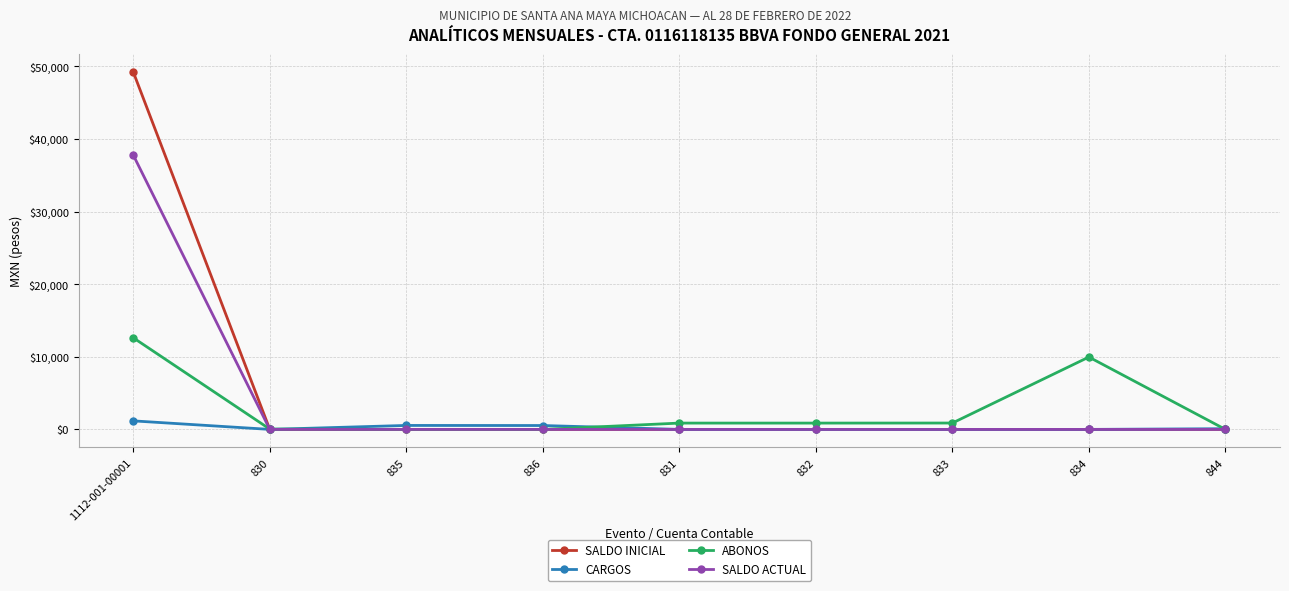

What are all the series names shown in the legend?

SALDO INICIAL, CARGOS, ABONOS, SALDO ACTUAL